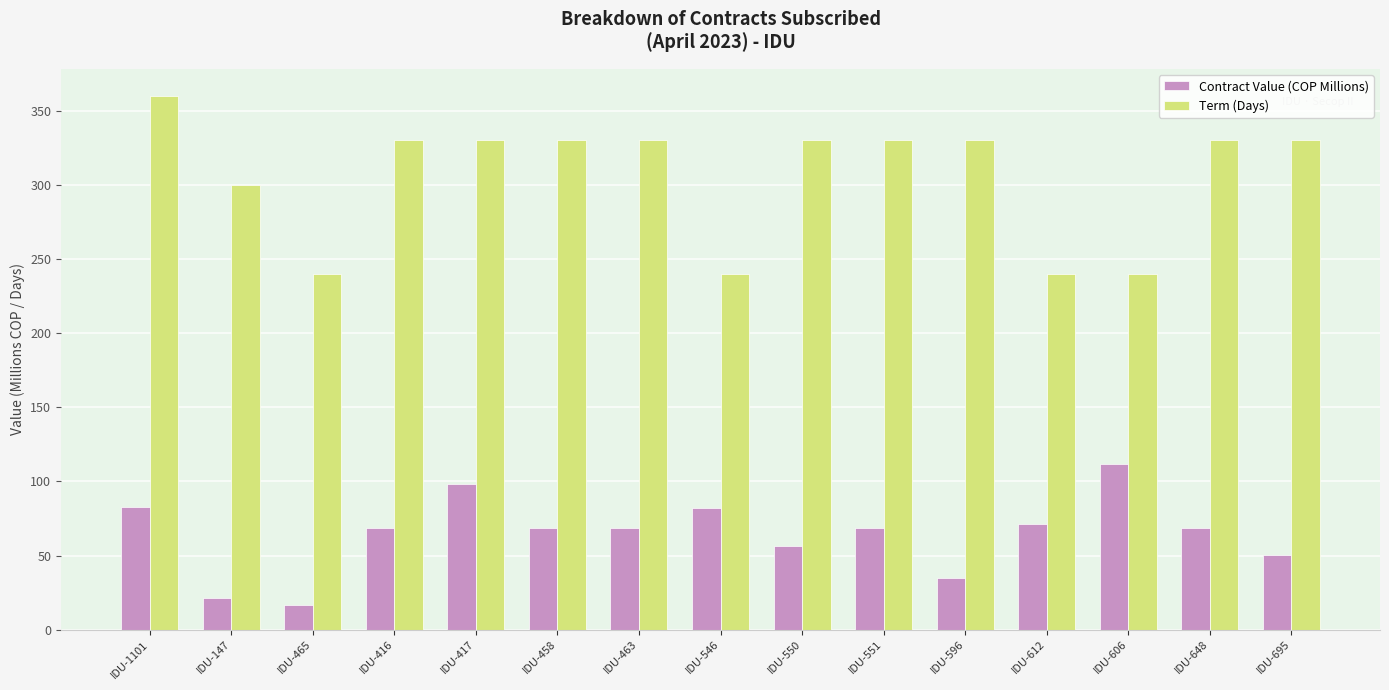

What is the label of the 15th bar from the right?

IDU-1101